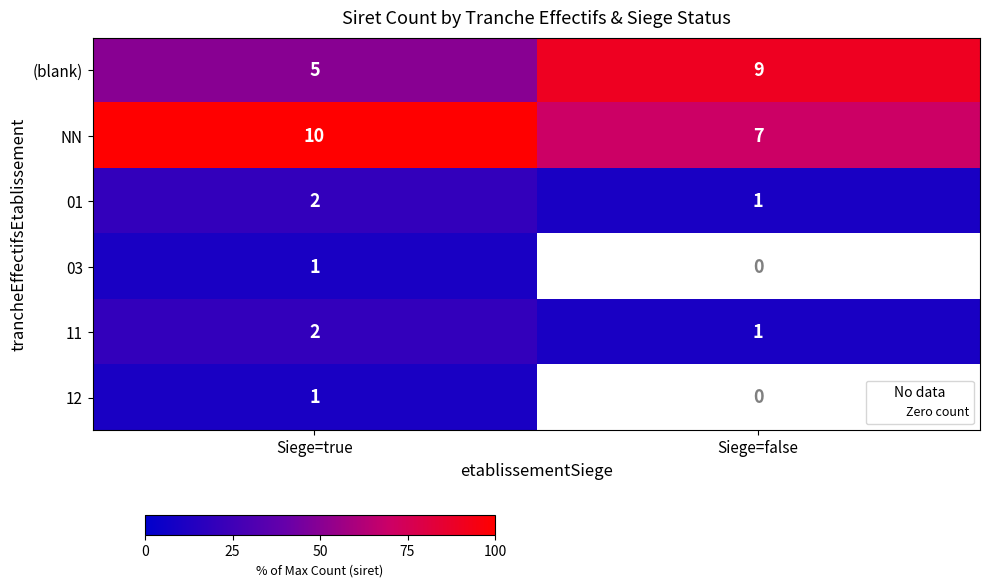

Count the number of categories in the chart.

2